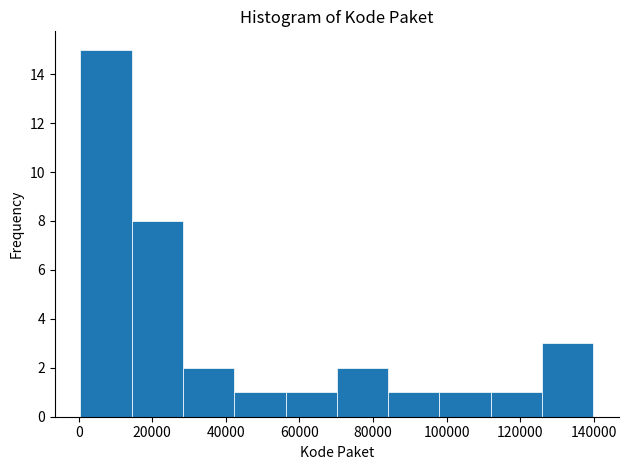

How tall is the bar that spans 70000 to 84000 on the x-axis? Neither the bar edges nor the heights are printed on the chart, so give them approximately, as read against the axes.

2